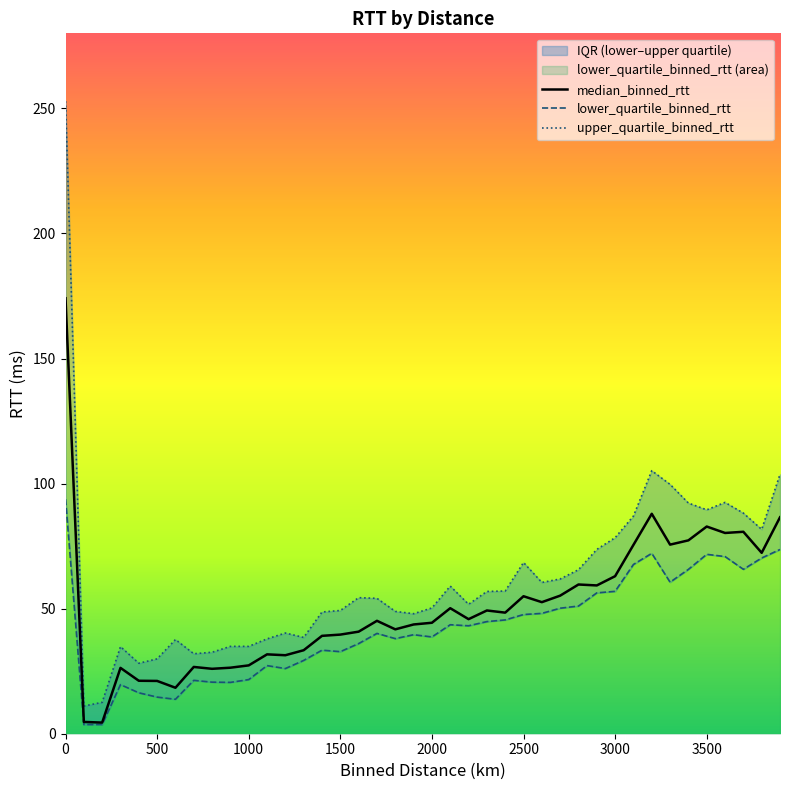

How many data points in median_binned_rtt are above 45?

21